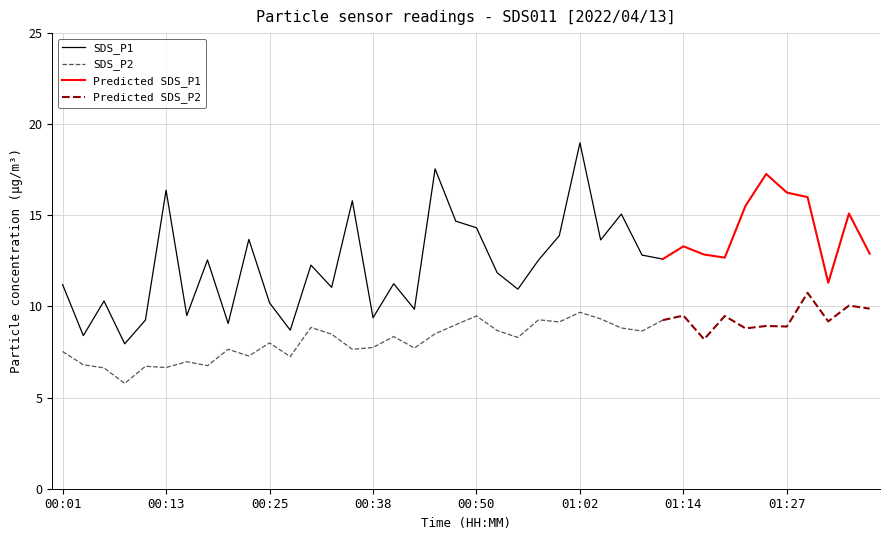

What is the total value across all series at 00:35?

23.5